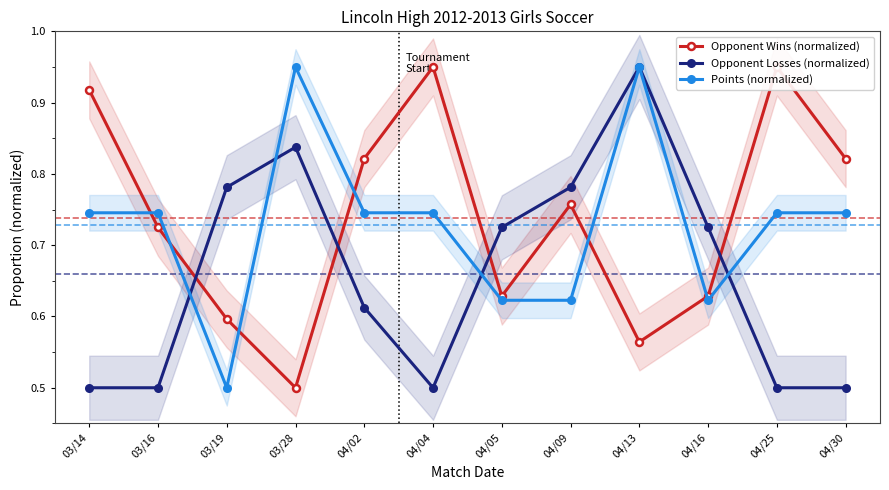

Reading right to left, list all the values displayed in this chart.

Opponent Wins (normalized): 0.8	0.9	0.6	0.6	0.8	0.6	0.9	0.8	0.5	0.6	0.7	0.9
Opponent Losses (normalized): 0.5	0.5	0.7	0.9	0.8	0.7	0.5	0.6	0.8	0.8	0.5	0.5
Points (normalized): 0.7	0.7	0.6	0.9	0.6	0.6	0.7	0.7	0.9	0.5	0.7	0.7